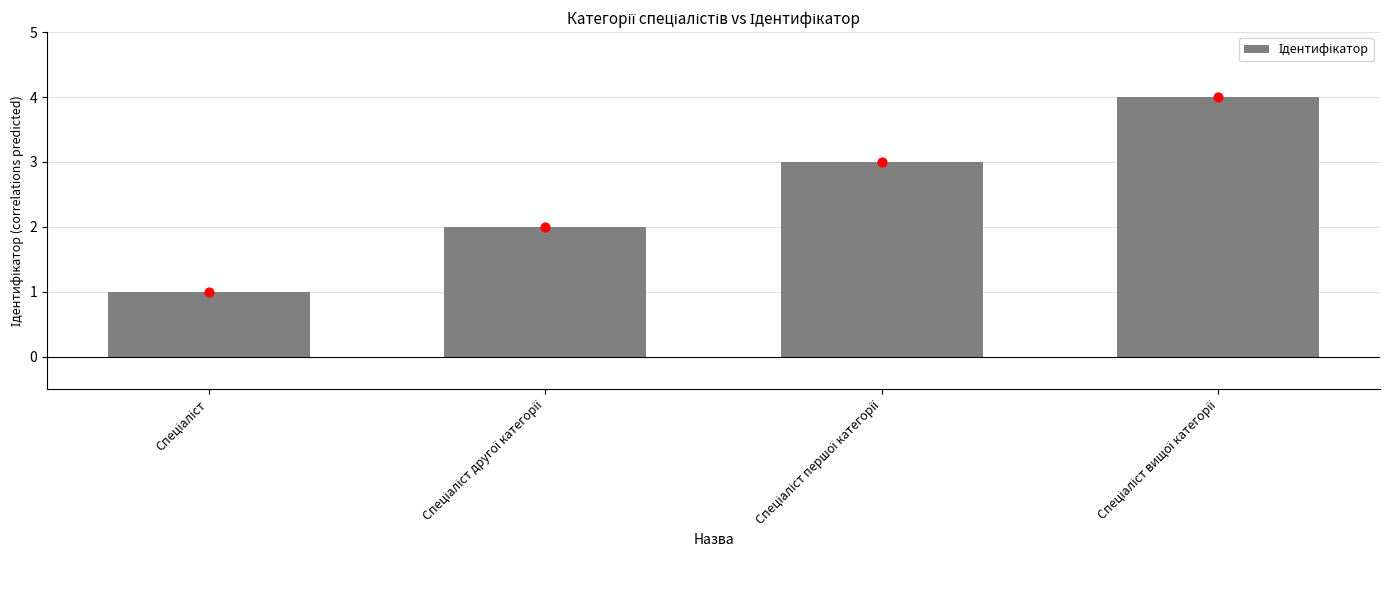

Between Спеціаліст вищої категорії and Спеціаліст, which is larger?

Спеціаліст вищої категорії